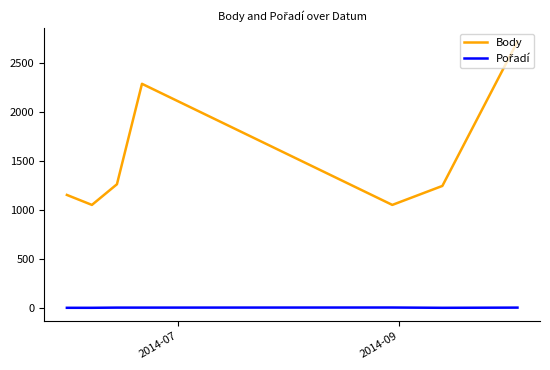

What is the minimum value for Body?

1054